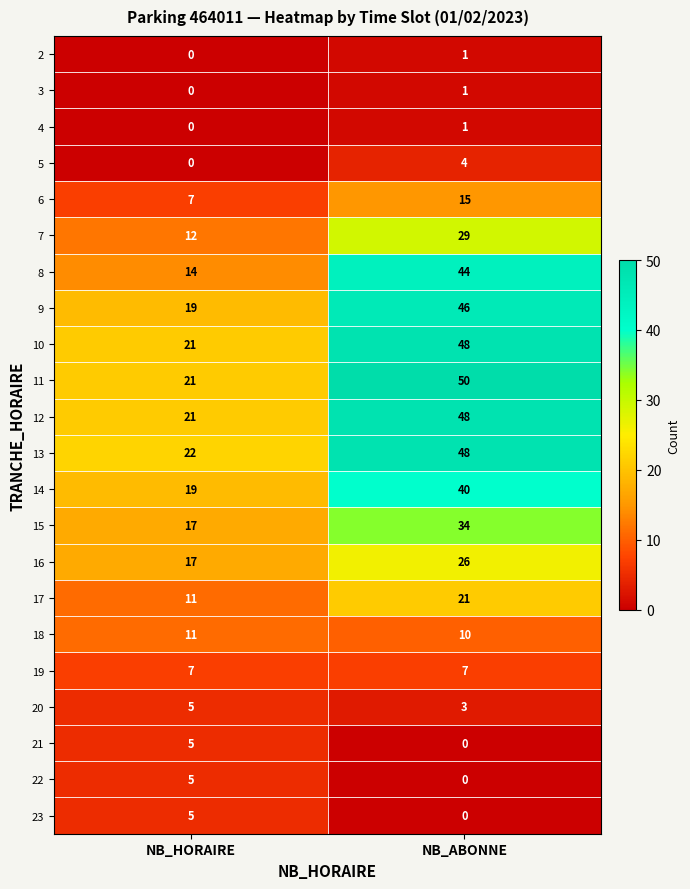

List the labels in order of 3 value, largest first.

NB_ABONNE, NB_HORAIRE